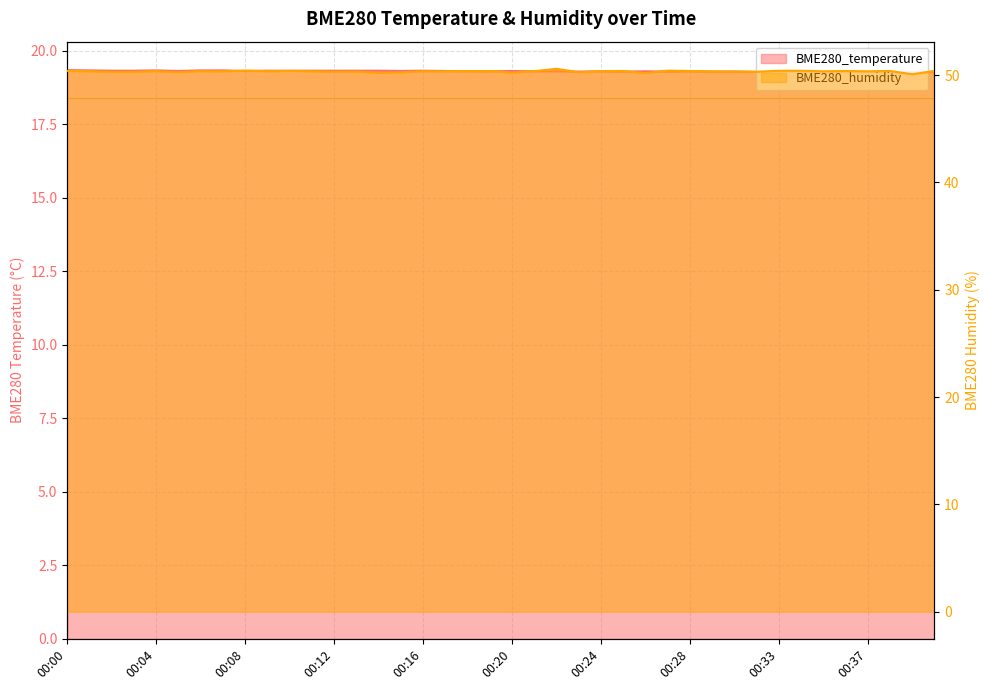

True or false: BME280_temperature and BME280_humidity cross at least once.

False